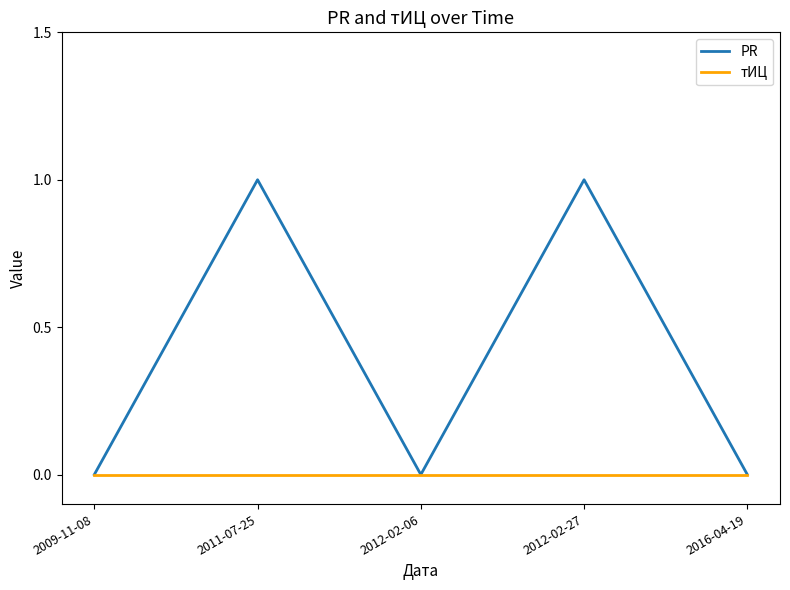

Reading left to right, transcribe all the data shown in this chart.

PR: 0	1	0	1	0
тИЦ: 0	0	0	0	0